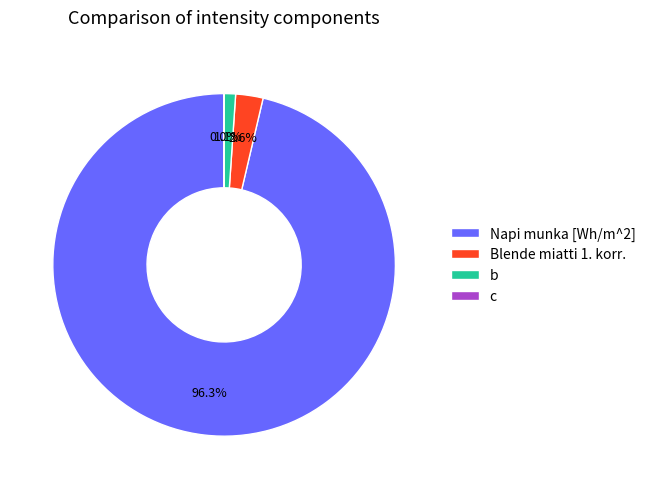

Does Napi munka [Wh/m^2] represent more than half of the total?

Yes